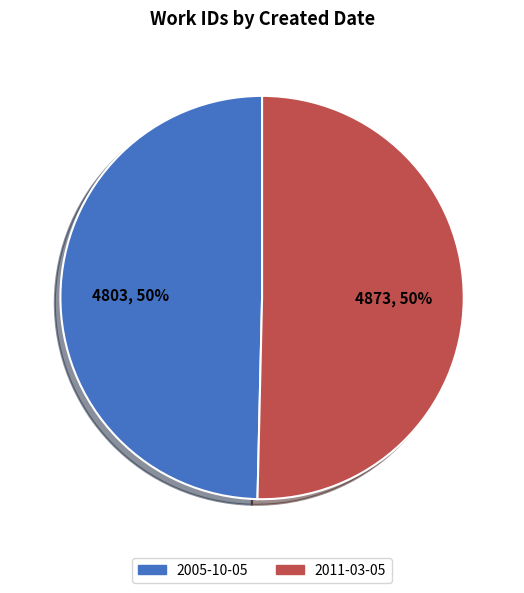

The 2011-03-05 slice represents 50% of the pie. True or false?

True